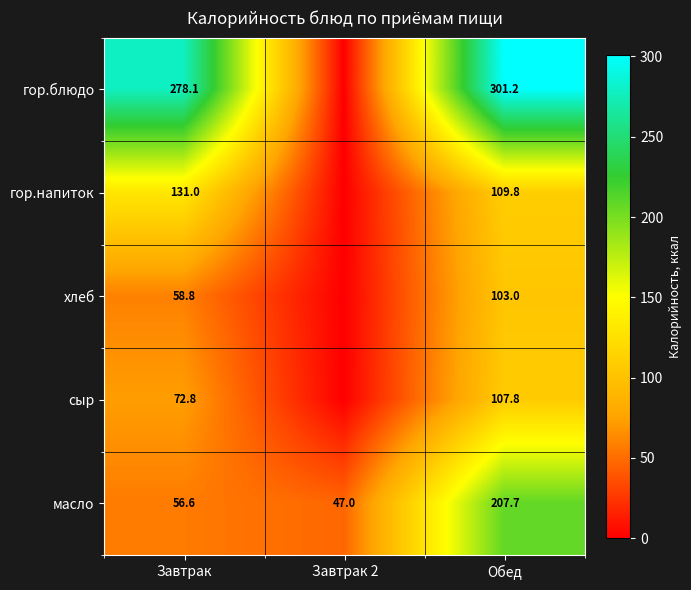

How many data points in масло are less than 56?

1